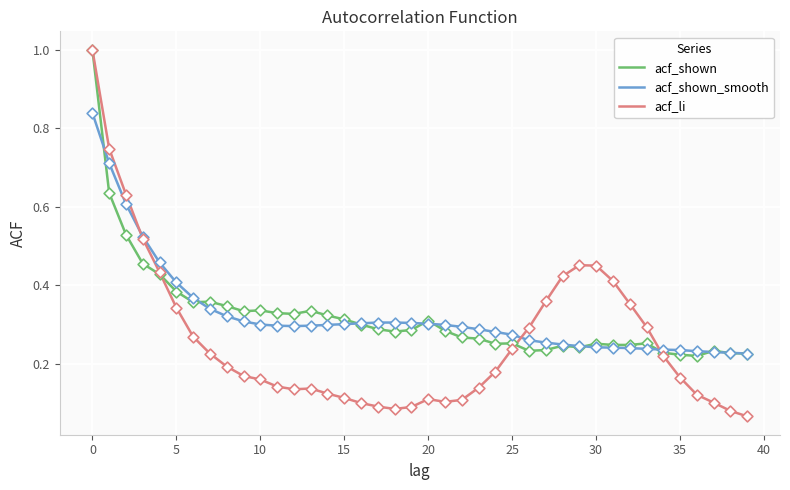

Which series has the widest spread of values?

acf_li